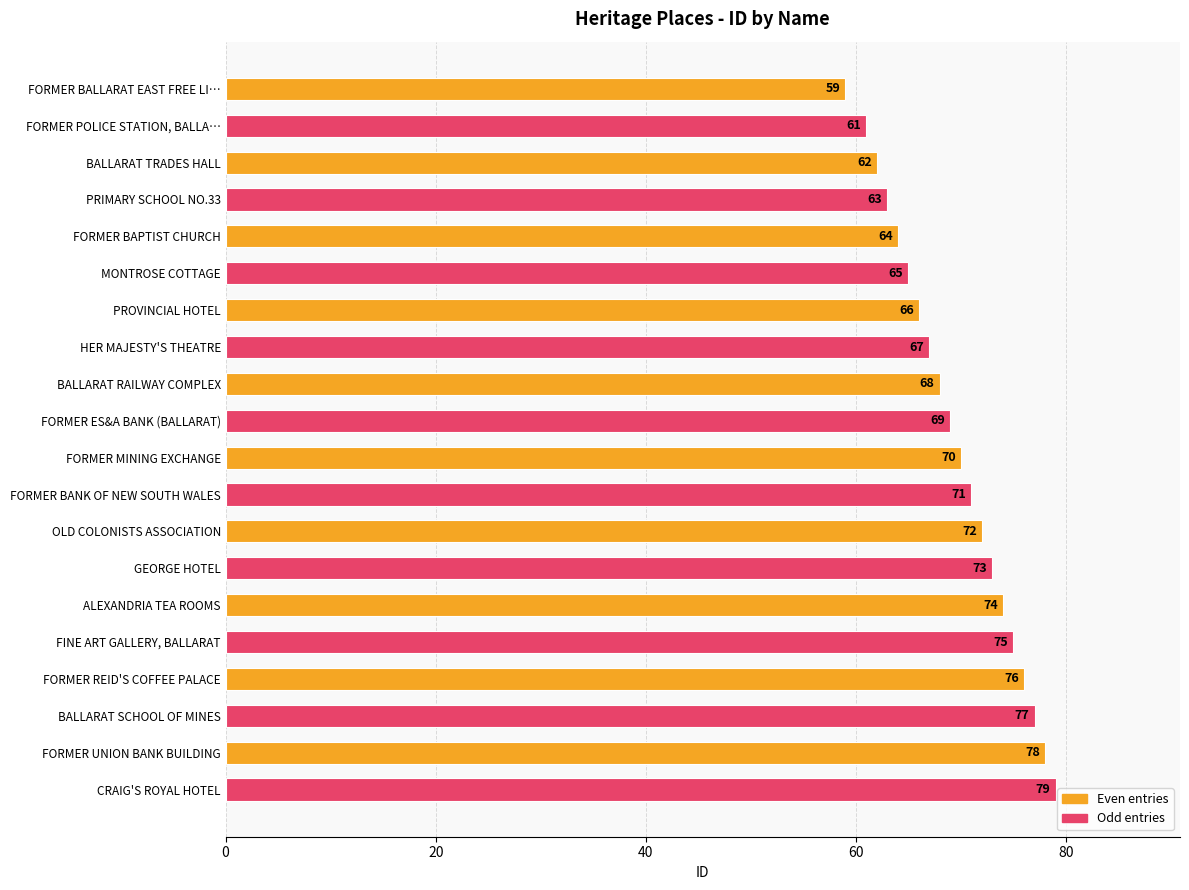

At FORMER REID'S COFFEE PALACE, list the series in order from smallest to largest.

Even entries, Odd entries